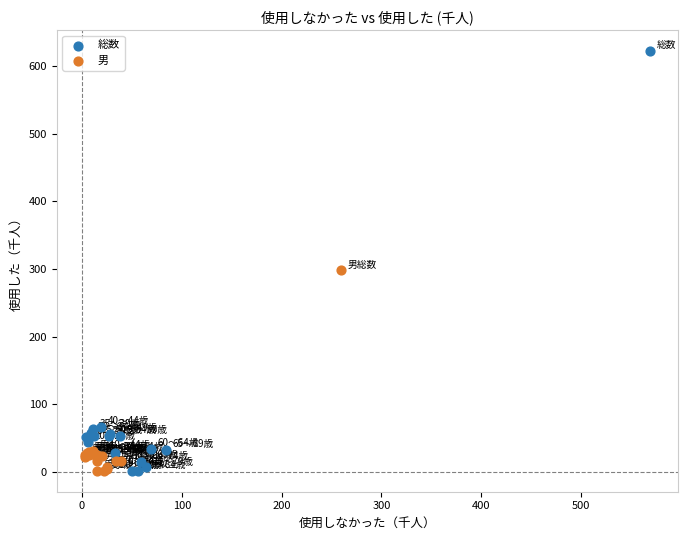

Which series contains the highest Y value?

総数